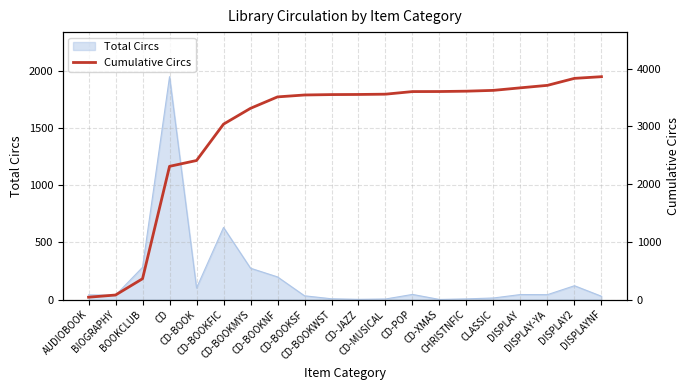

Does the chart have visible grid lines?

Yes